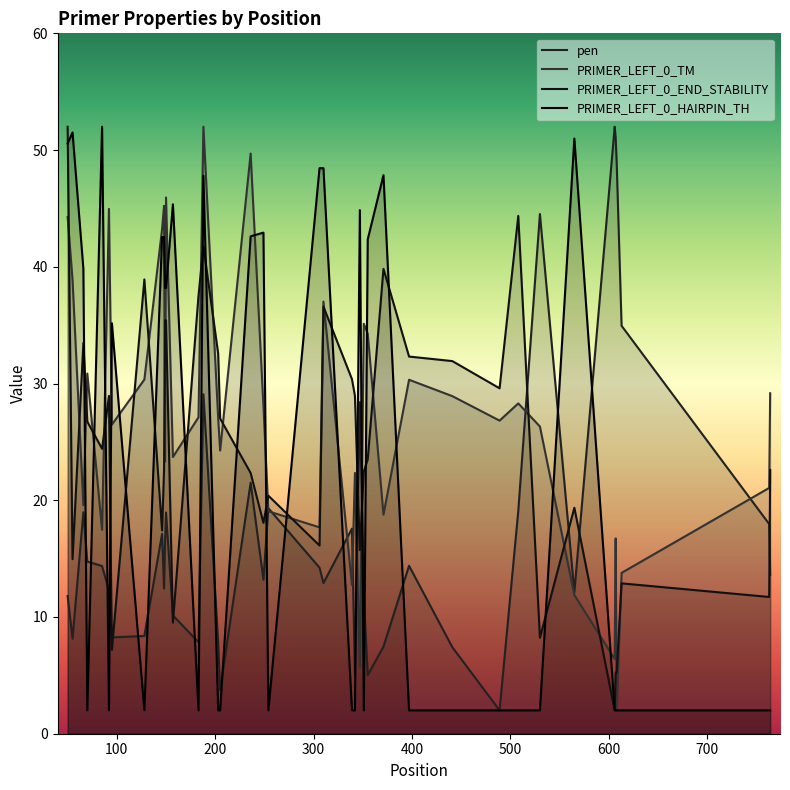

How many lines are shown in the chart?

4